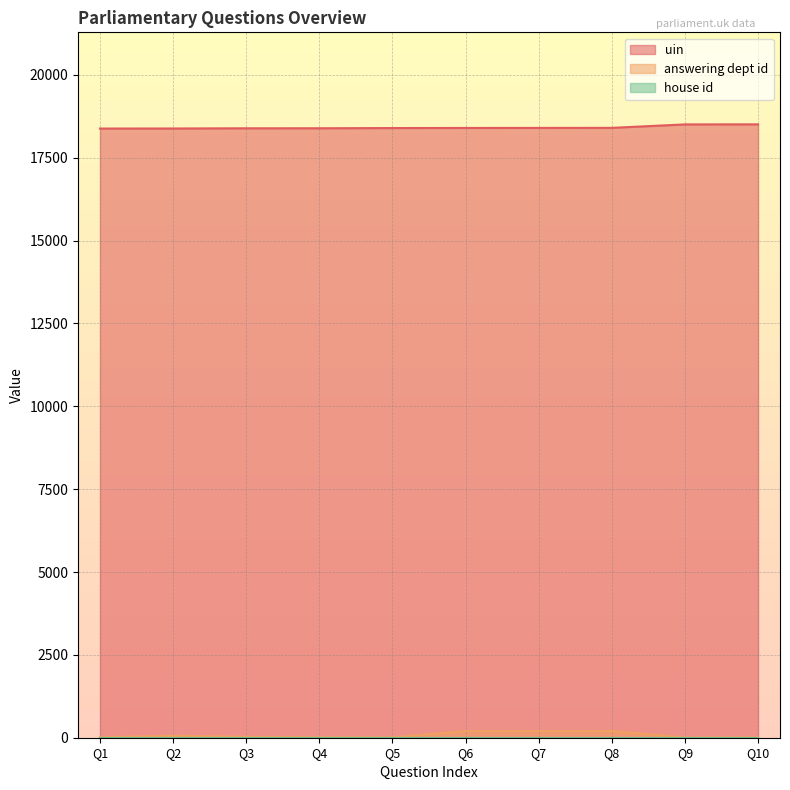

Does the chart display data point markers on the line(s)?

No